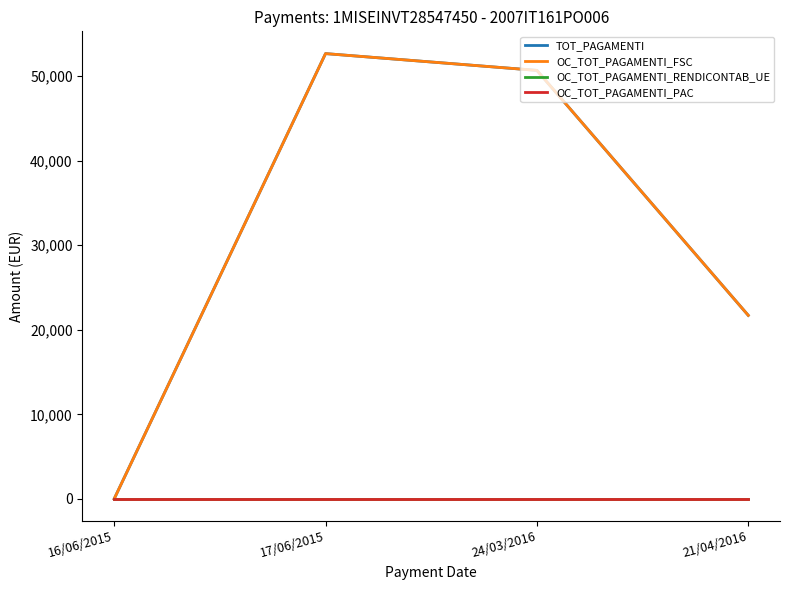

Reading left to right, list all the values displayed in this chart.

TOT_PAGAMENTI: 0.0	52644.0	50659.0	21695.5
OC_TOT_PAGAMENTI_FSC: 0.0	52644.0	50659.0	21695.5
OC_TOT_PAGAMENTI_RENDICONTAB_UE: 0.0	0.0	0.0	0.0
OC_TOT_PAGAMENTI_PAC: 0.0	0.0	0.0	0.0